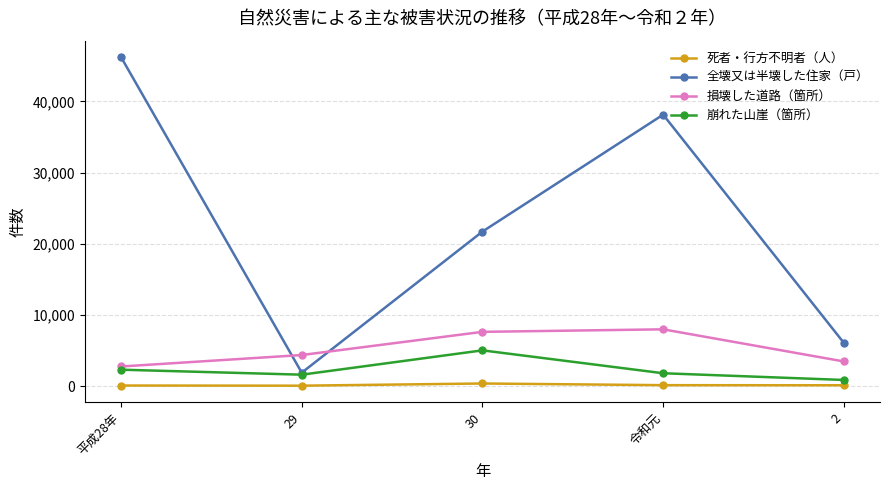

True or false: 損壊した道路（箇所） and 全壊又は半壊した住家（戸） cross at least once.

True